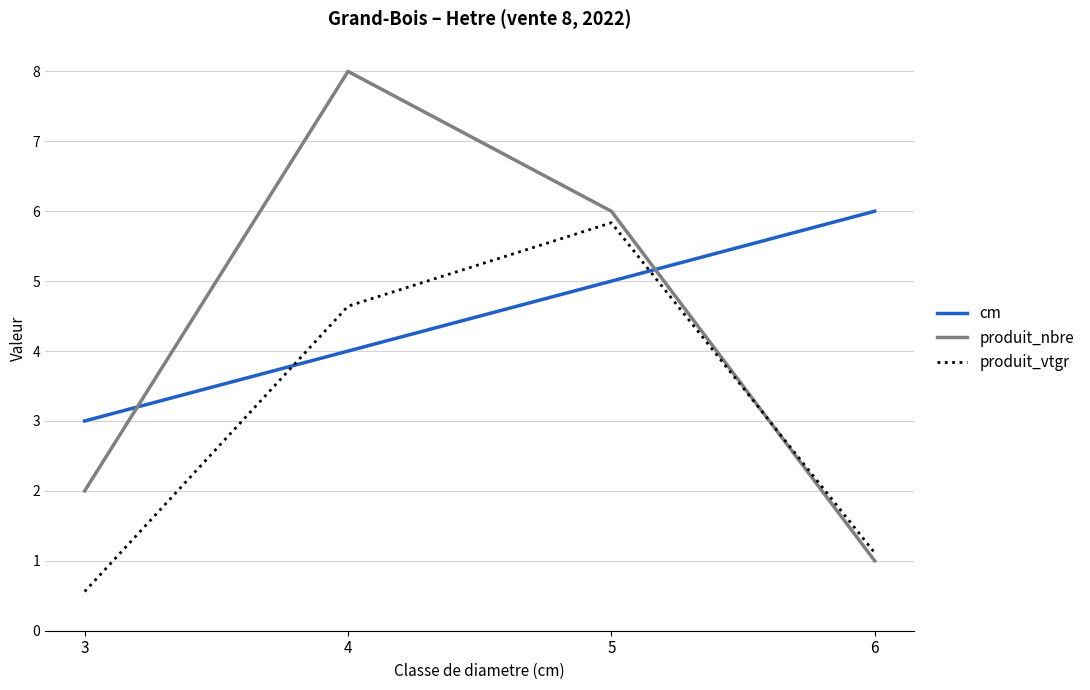

Which series ends up on top after the final intersection of produit_vtgr and produit_nbre?

produit_vtgr